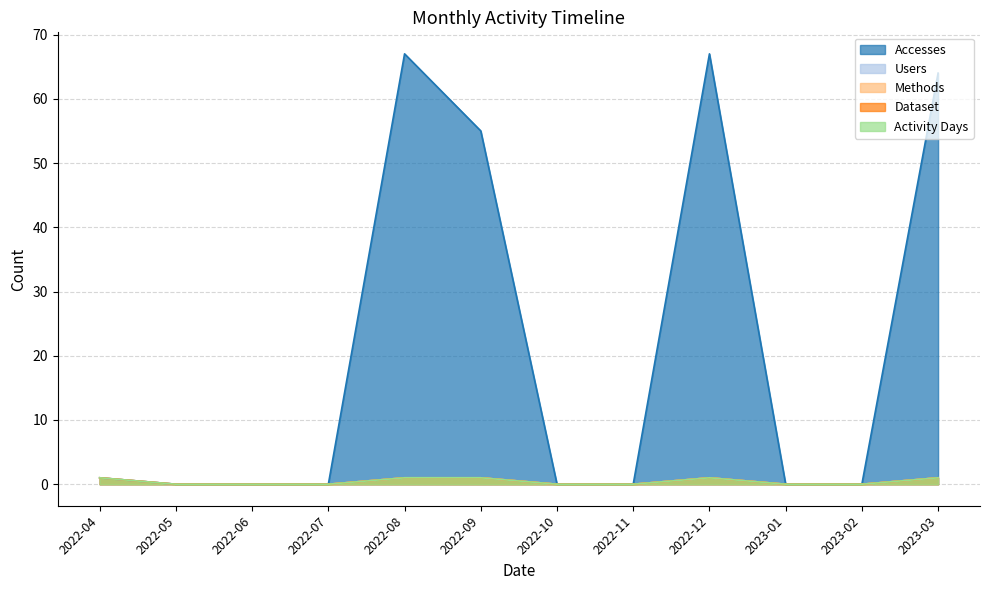

List the labels in order of Methods value, largest first.

2022-04, 2022-08, 2022-09, 2022-12, 2023-03, 2022-05, 2022-06, 2022-07, 2022-10, 2022-11, 2023-01, 2023-02